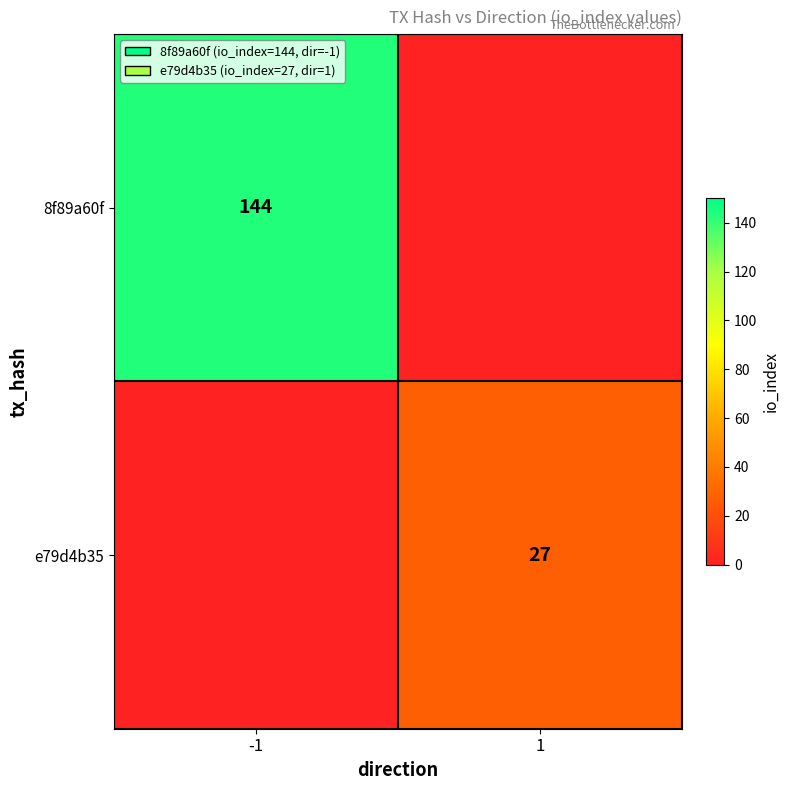

The e79d4b35 series shows 27 at 1. True or false?

True